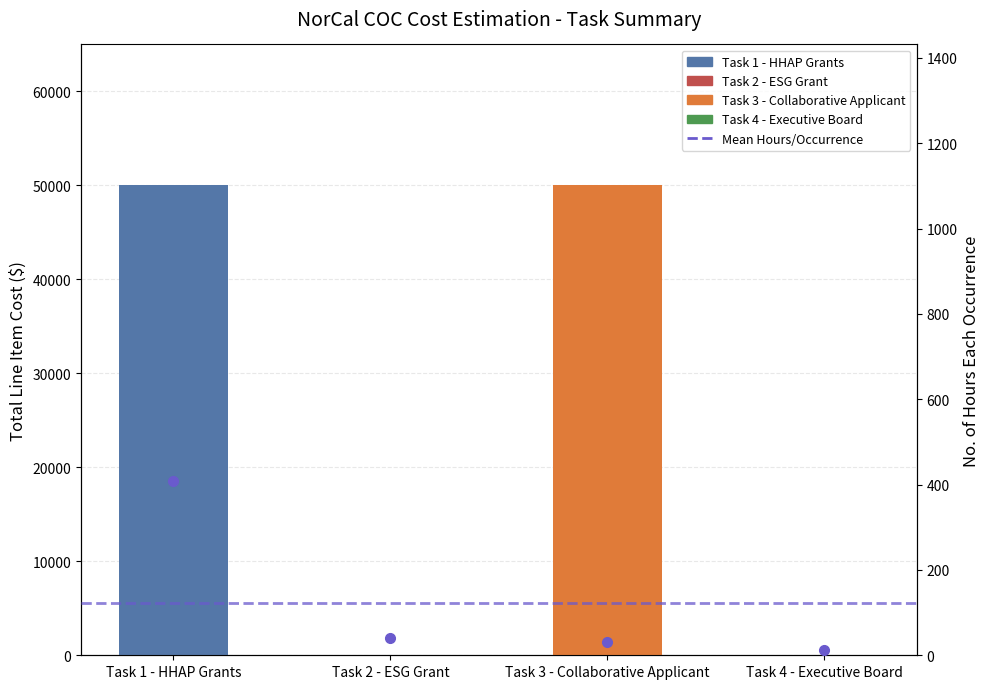

Which series has the widest spread of values?

Total Line Item Cost